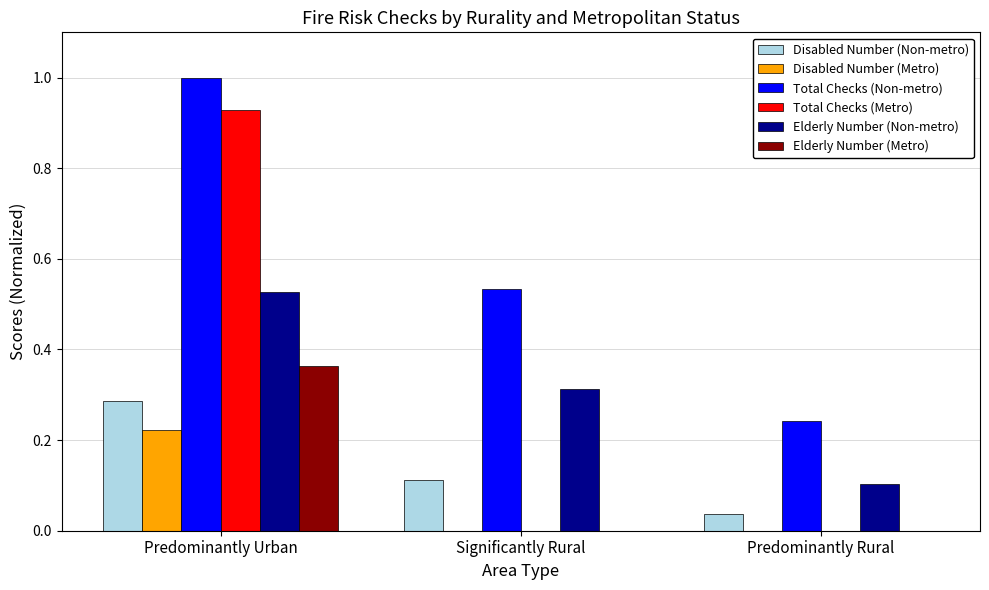

Which series changed the most between Predominantly Urban and Significantly Rural?

Total Checks (Metro)